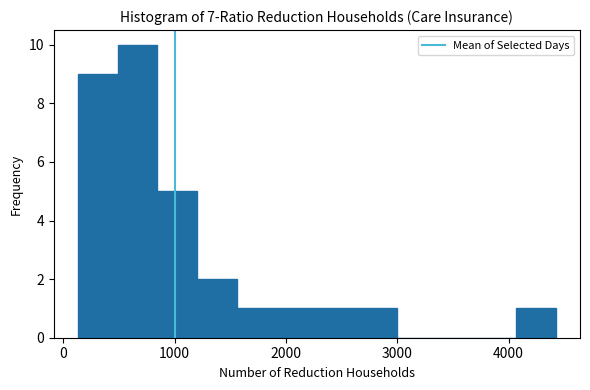

Read against the x-axis, roughly where is the centre of the tallest bar?

700